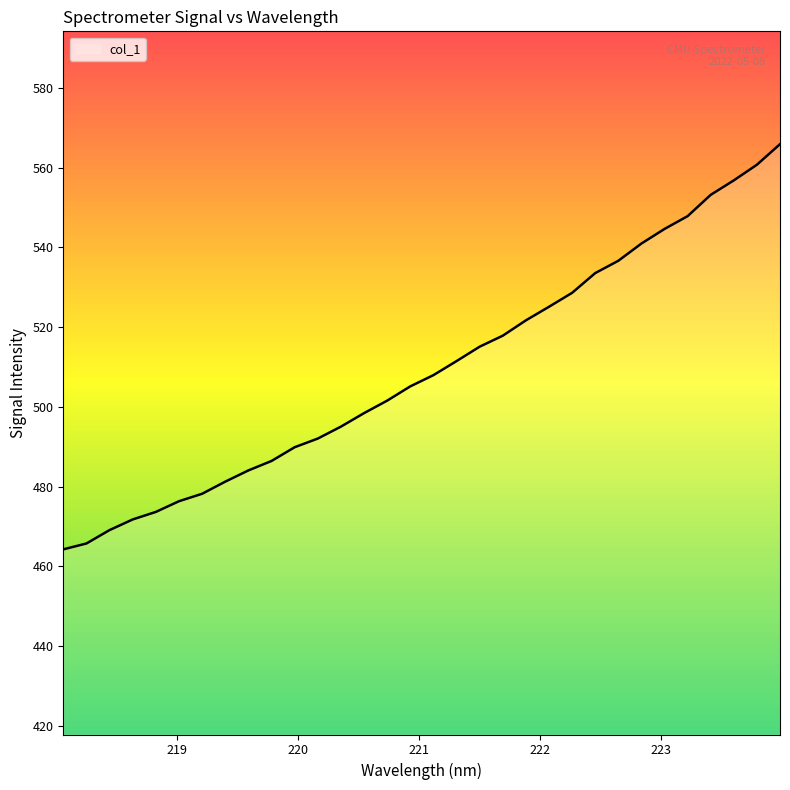

What is the difference between the maximum and minimum values?

101.6